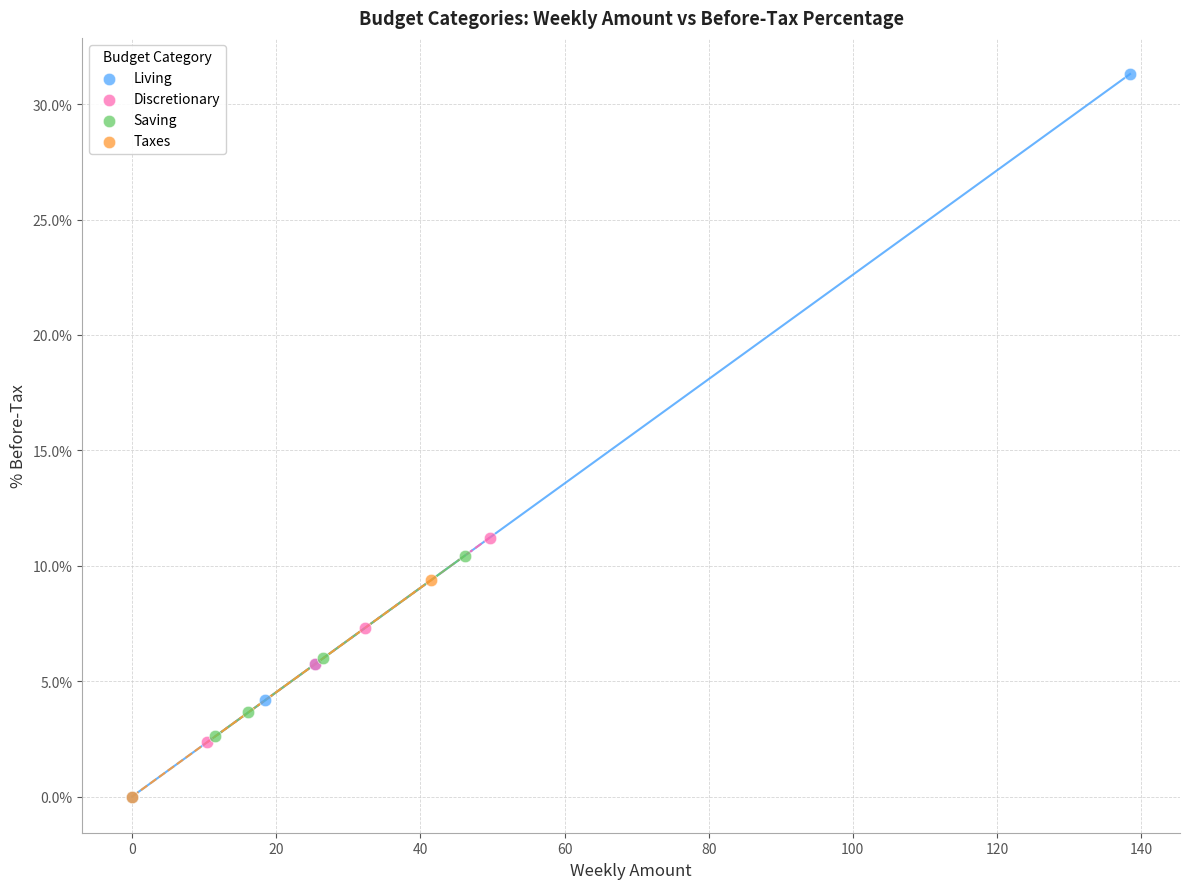

Which series reaches the maximum Y coordinate?

Living